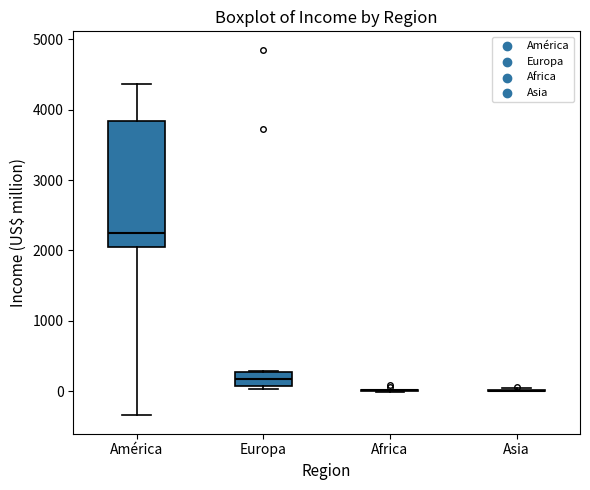

Which box is the tallest, from its lower edge to its upper edge?

América